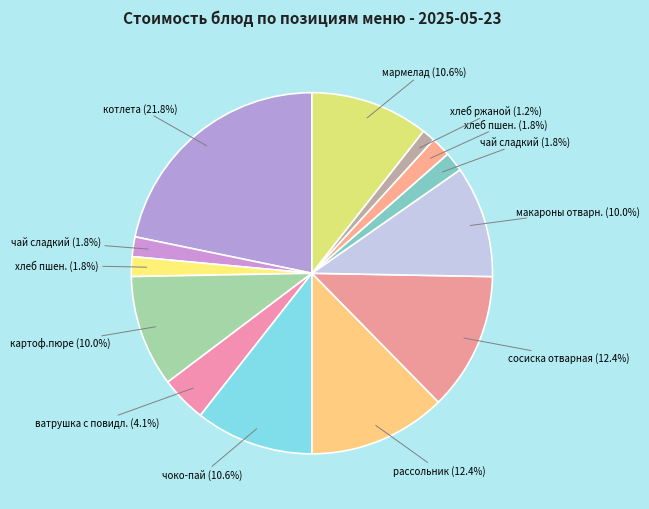

Count the number of slices in the pie.

13